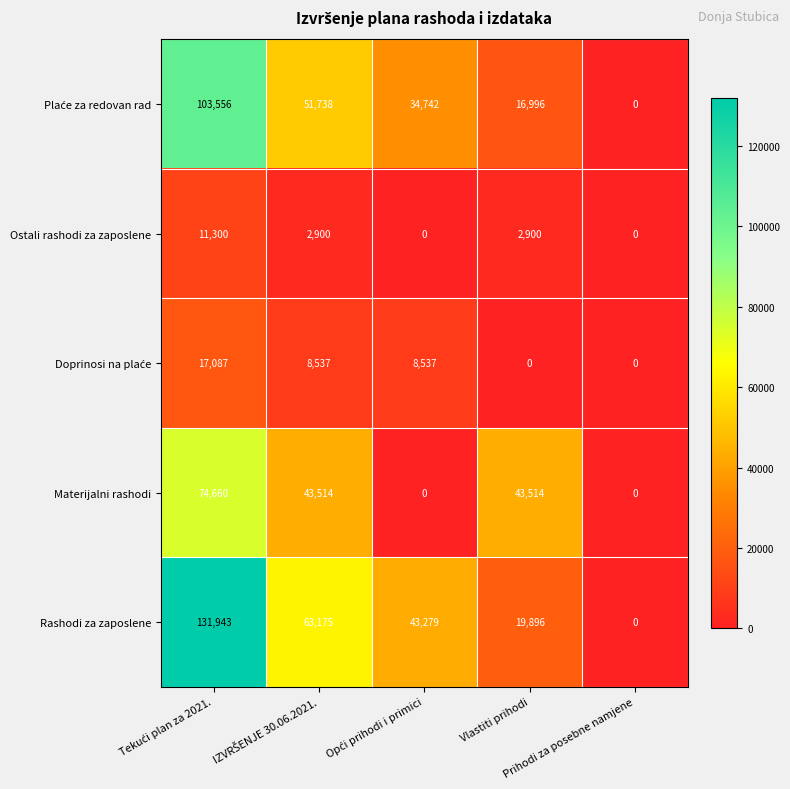

Which series has the widest spread of values?

Rashodi za zaposlene